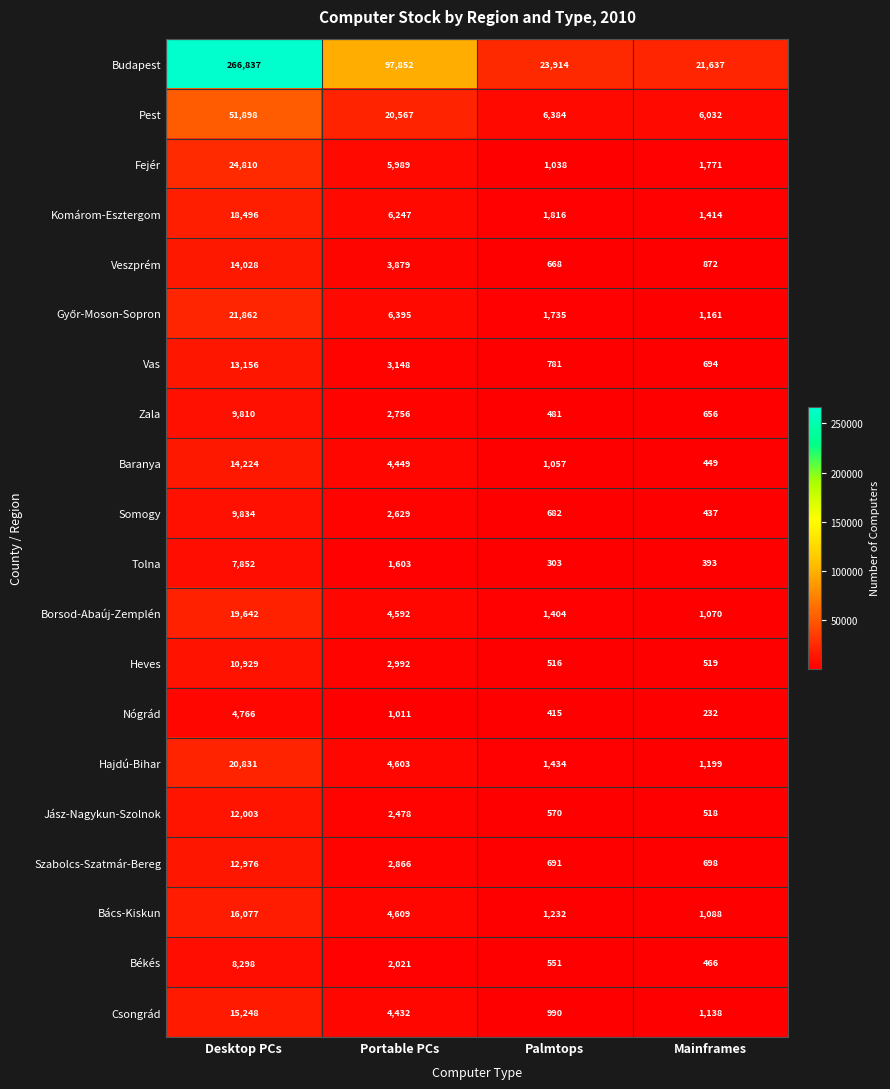

Which category has the lowest value in the Vas series?

Mainframes